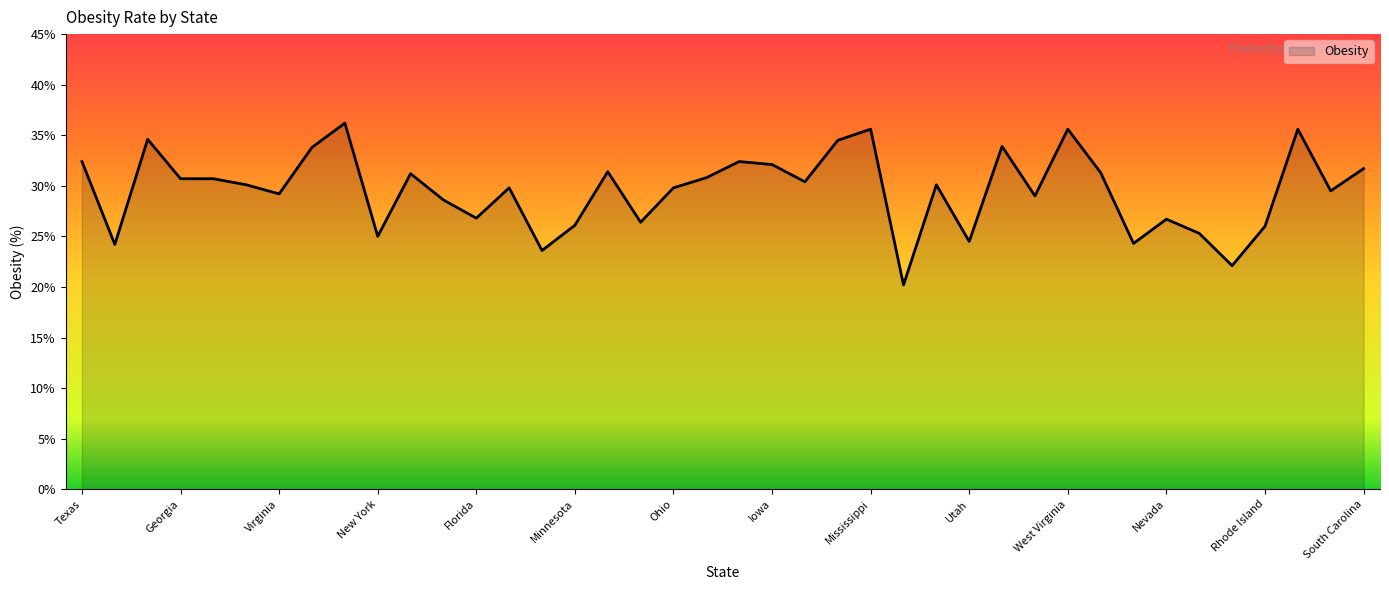

What is the average value?

29.6